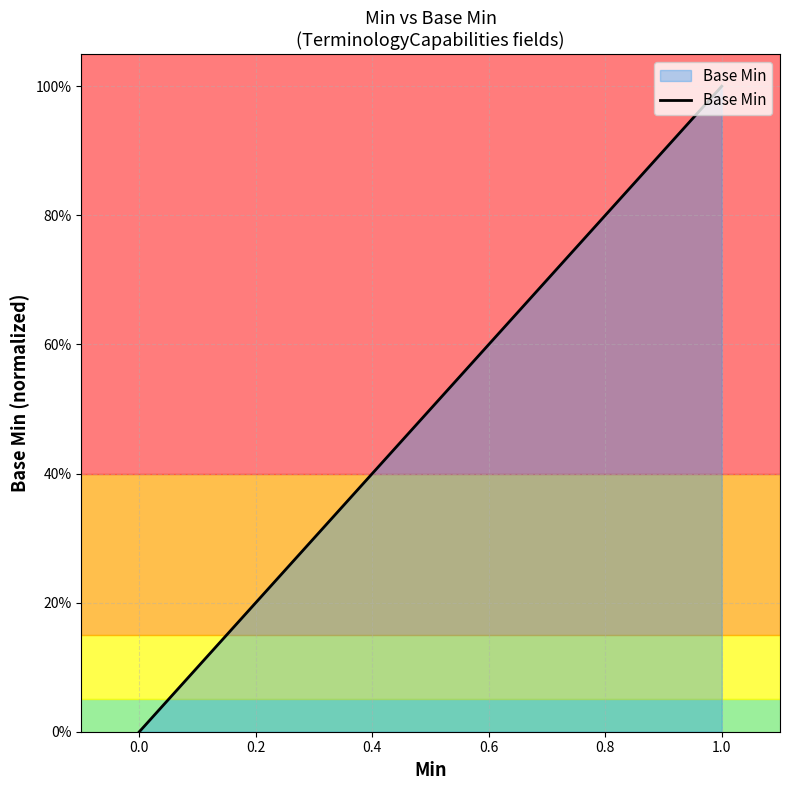

What is the difference between the maximum and minimum values?

1.0